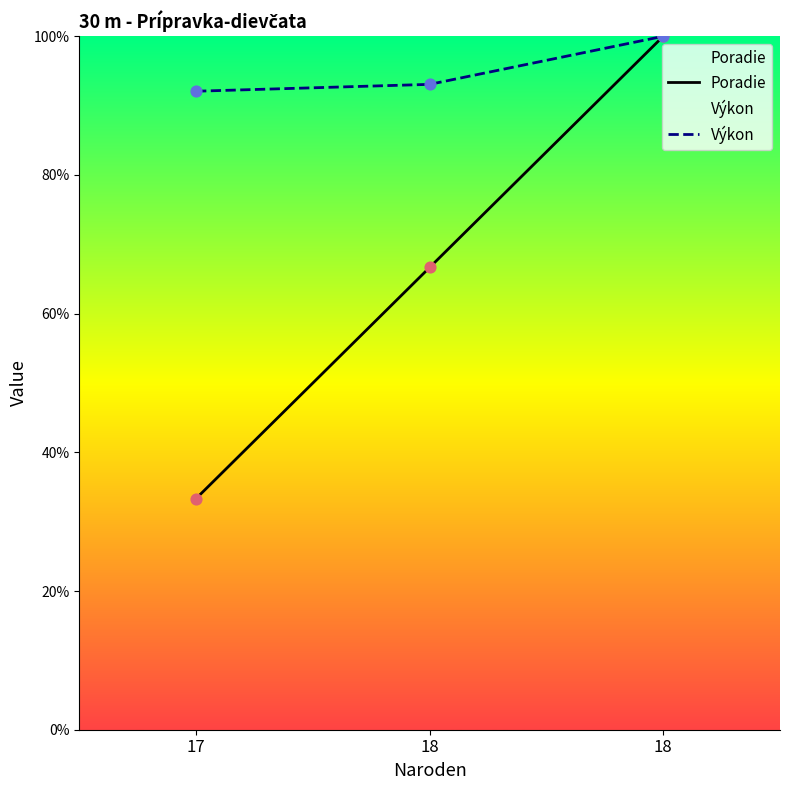

Is the value of Výkon at 18 greater than the value of Poradie at 17?

Yes